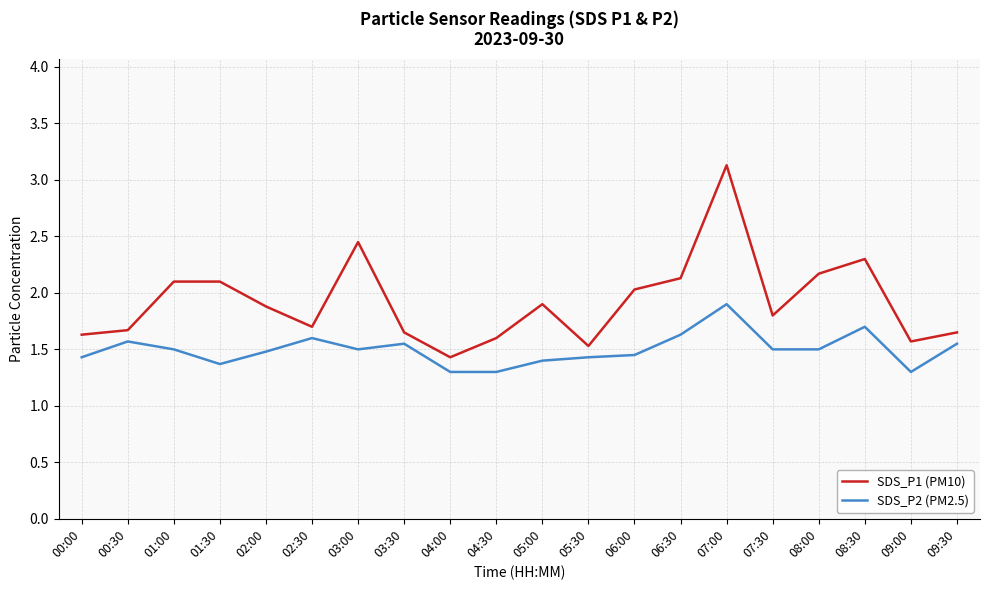

True or false: SDS_P2 (PM2.5) and SDS_P1 (PM10) cross at least once.

False